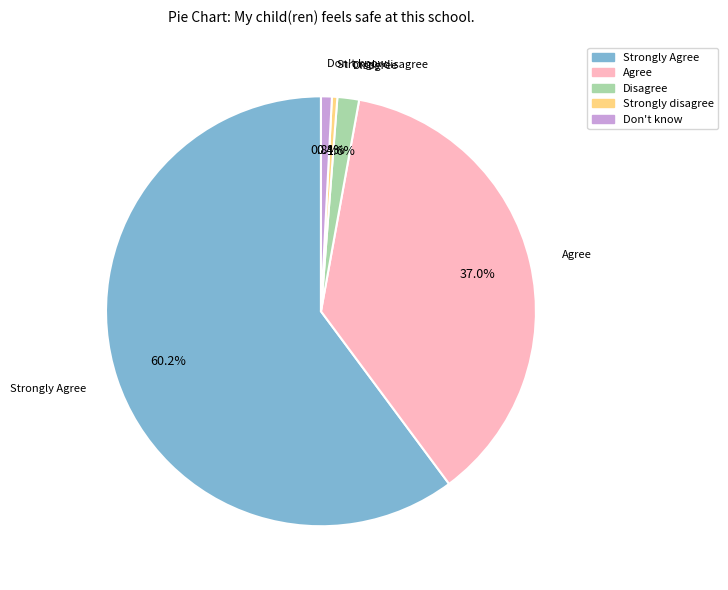

What is the majority slice?

Strongly Agree